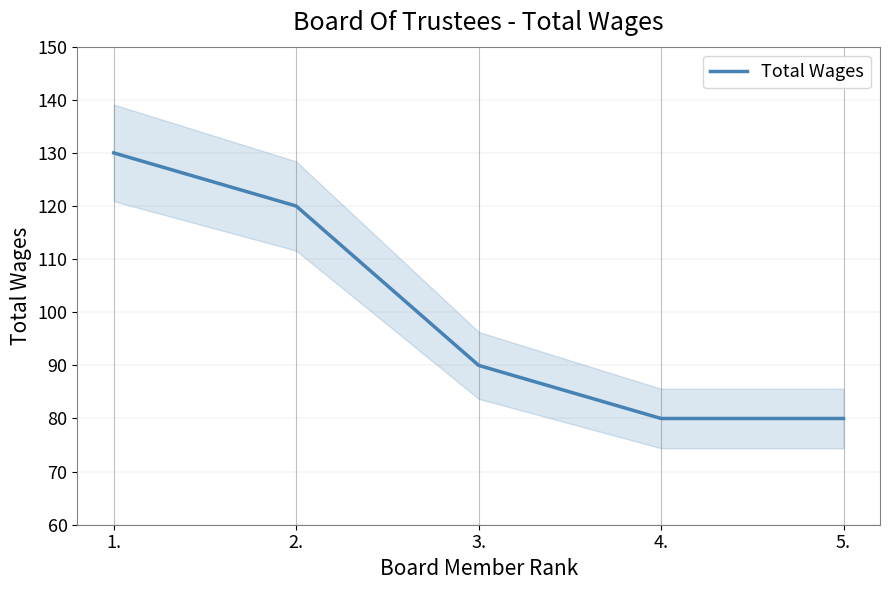

List the labels in order of value, smallest first.

4., 5., 3., 2., 1.